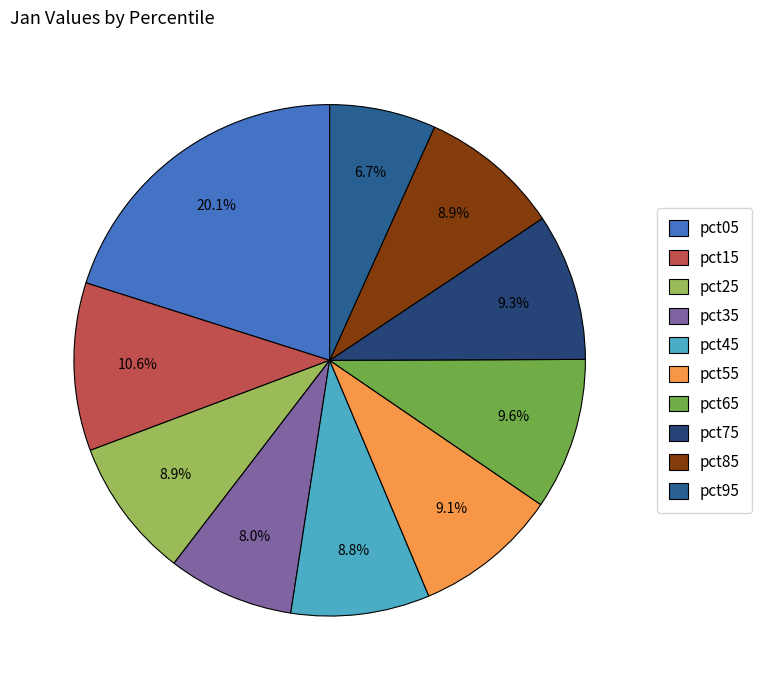

Which category has the biggest portion of the pie?

pct05